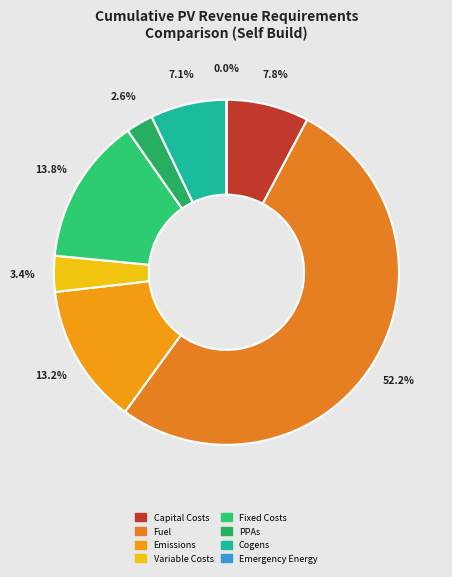

Which category has the smallest portion of the pie?

Emergency Energy